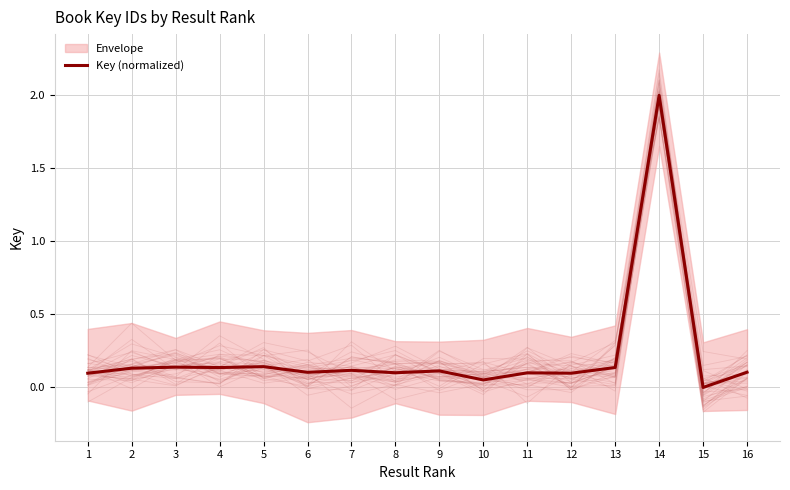

Between 15 and 1, which is larger?

1